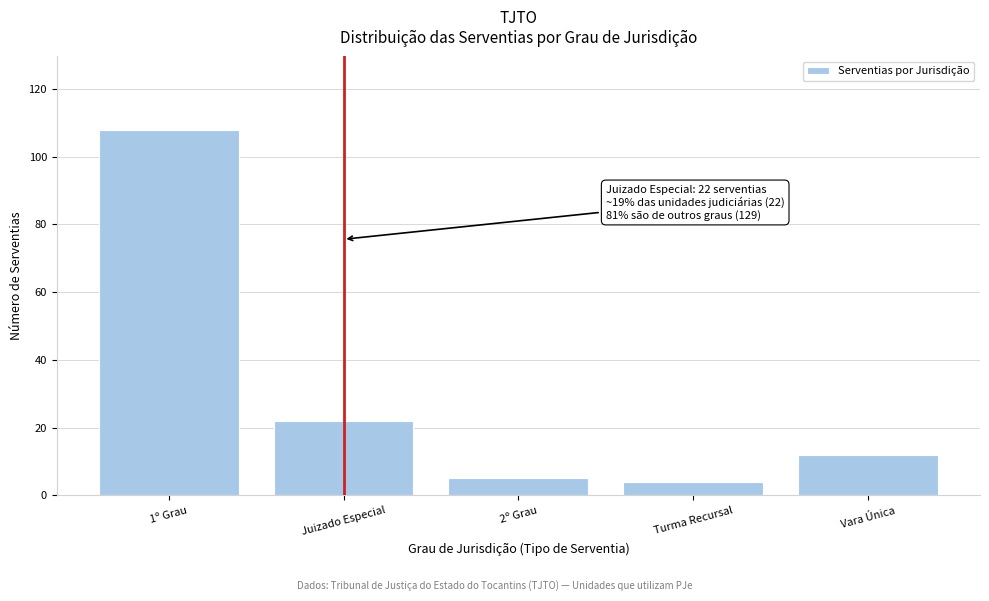

Reading left to right, list all the values displayed in this chart.

108	22	5	4	12